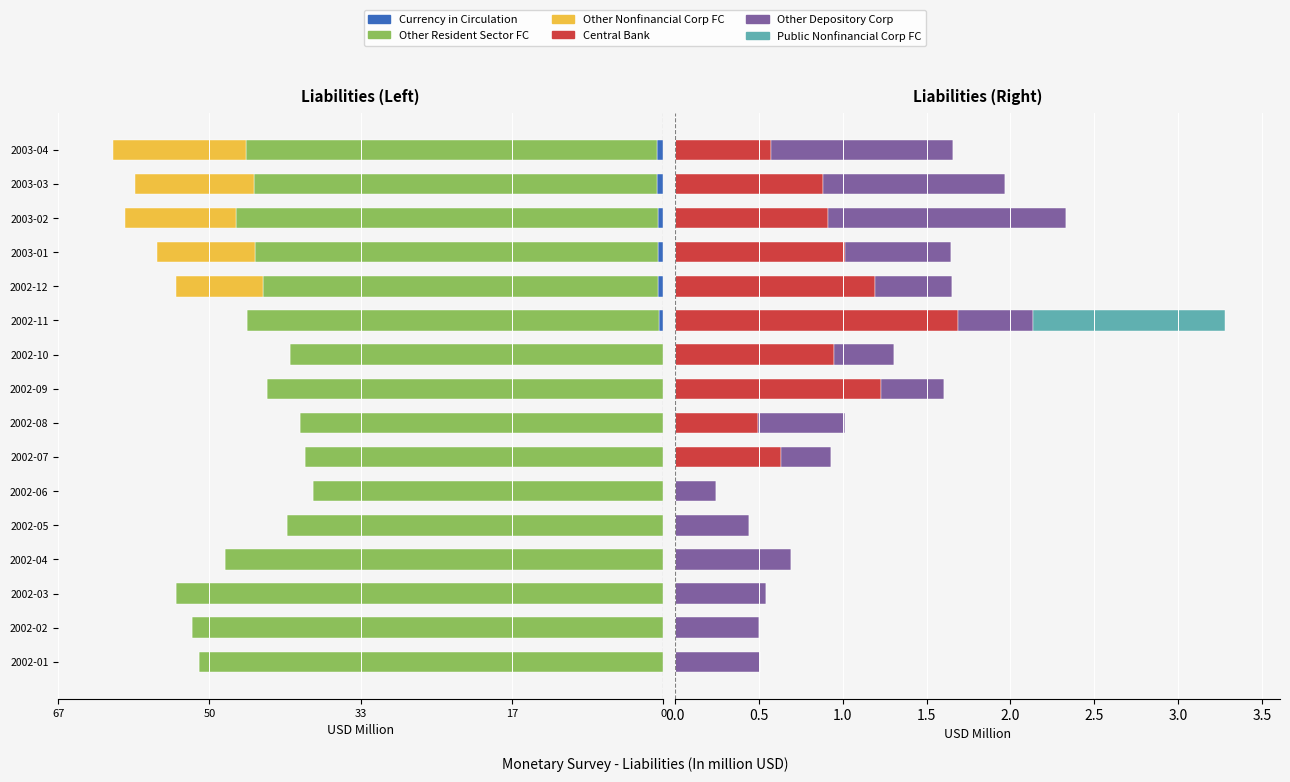

True or false: Other Depository Corp has a value of 0.3 at 2002-07.

True